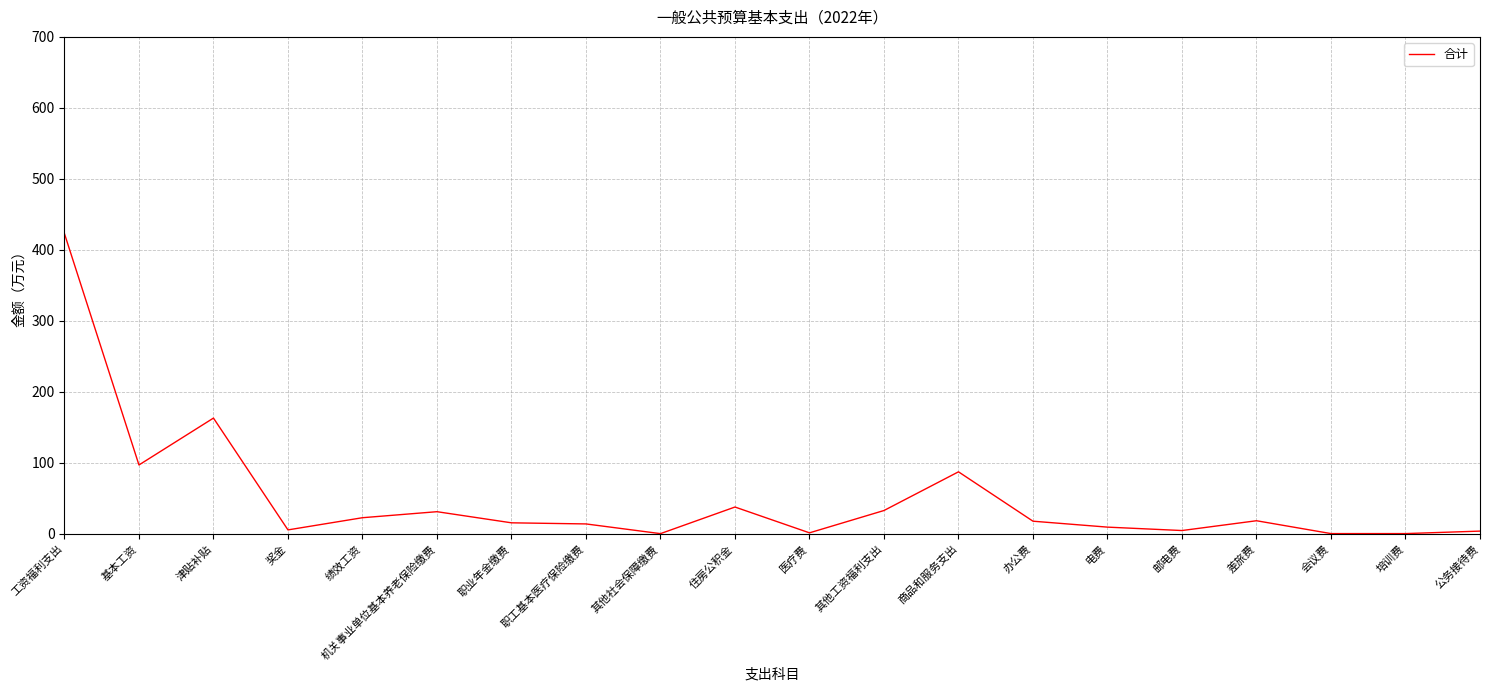

Does the chart display data point markers on the line(s)?

No